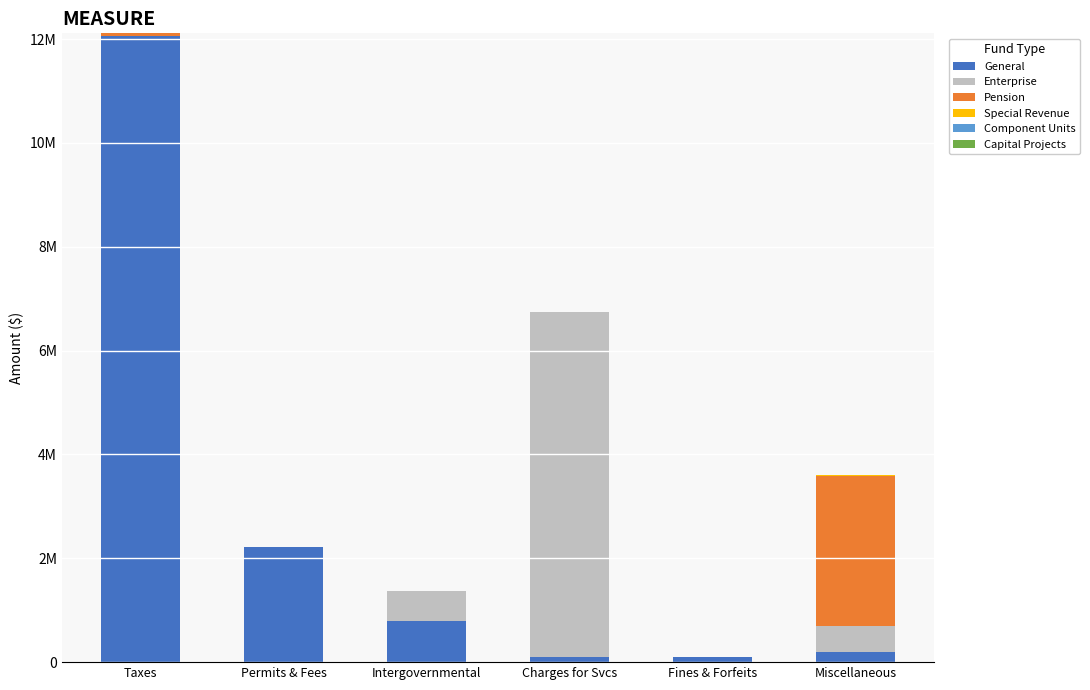

Which series has the largest range (max minus min)?

General